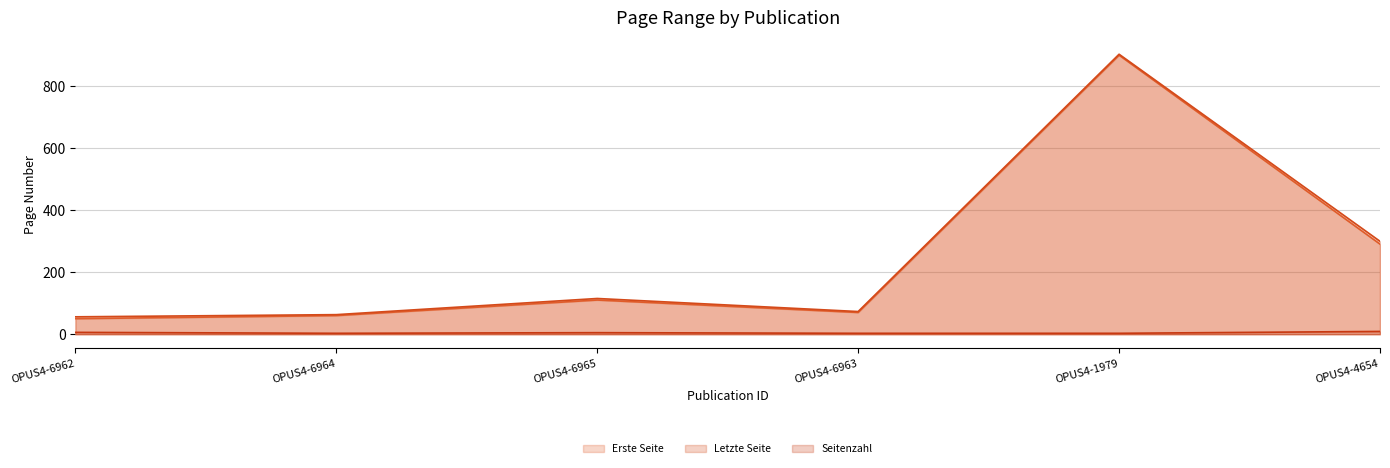

List the labels in order of Letzte Seite value, largest first.

OPUS4-1979, OPUS4-4654, OPUS4-6965, OPUS4-6963, OPUS4-6964, OPUS4-6962